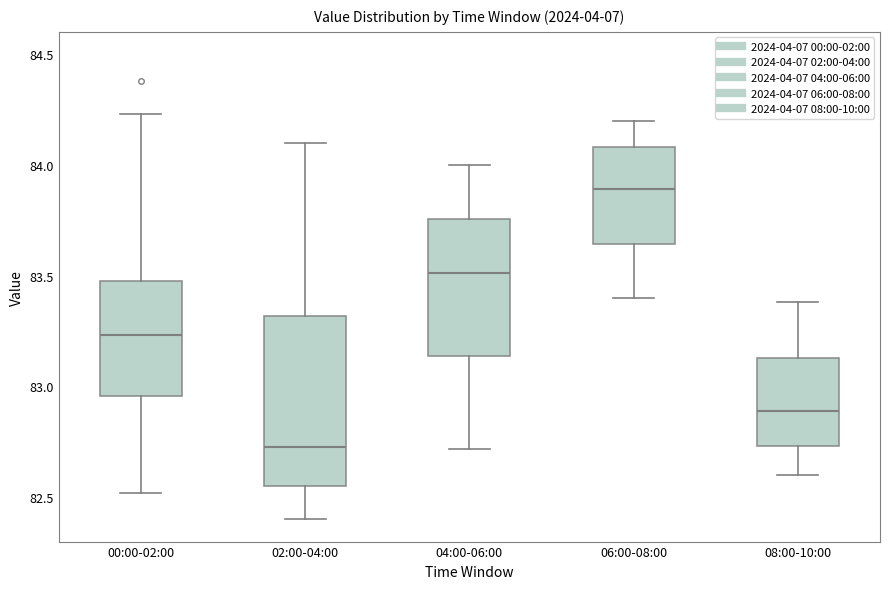

Reading left to right, transcribe this box plot: for each box, give where its median line is, the range the box spans, and where its two whiskers end, as read against the y-axis. The values are not printed on the chart, so give them approximately, as read against the axis.

00:00-02:00: median 83.25, box 82.95 to 83.50, whiskers 82.50 to 84.25
02:00-04:00: median 82.75, box 82.55 to 83.30, whiskers 82.40 to 84.10
04:00-06:00: median 83.50, box 83.15 to 83.75, whiskers 82.70 to 84.00
06:00-08:00: median 83.90, box 83.65 to 84.10, whiskers 83.40 to 84.20
08:00-10:00: median 82.90, box 82.75 to 83.15, whiskers 82.60 to 83.40